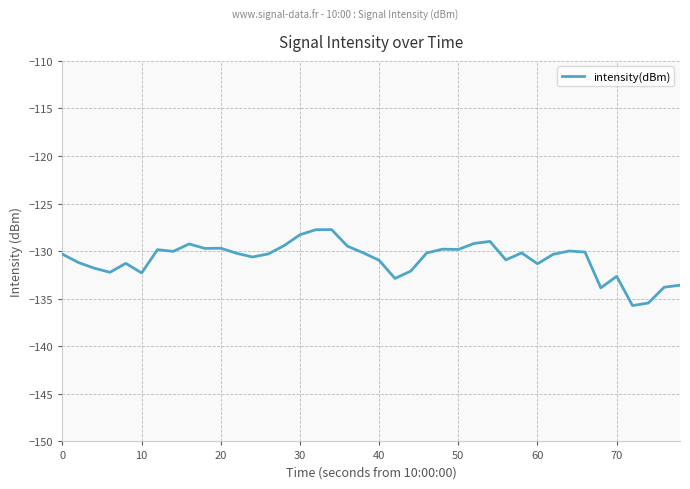

What is the maximum value shown in the chart?

-127.7